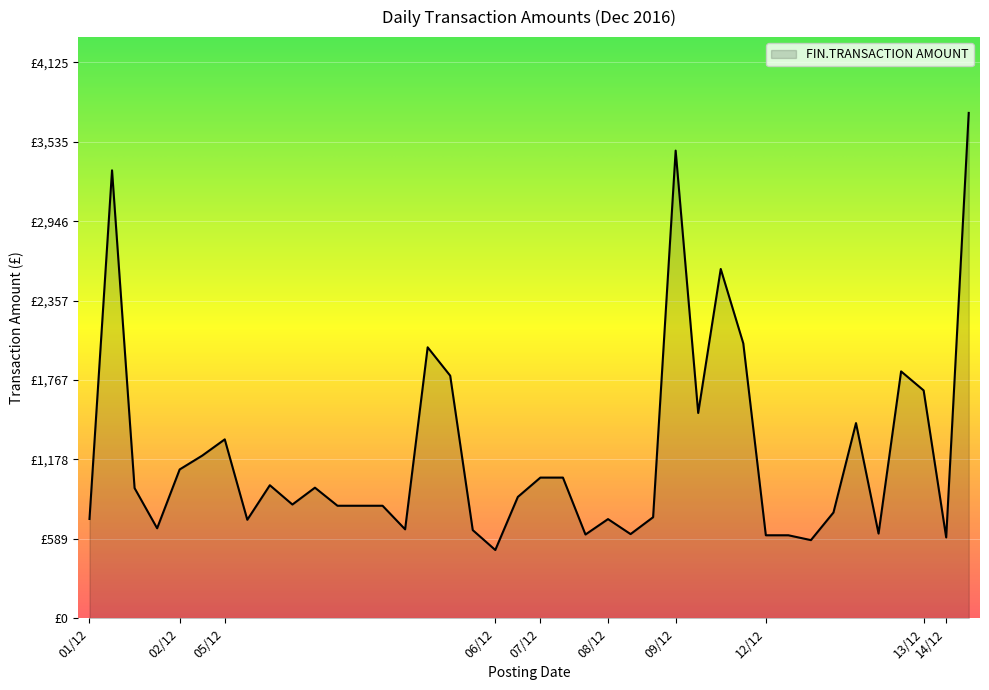

True or false: there are more than 1 points higher than both neighbors.

True